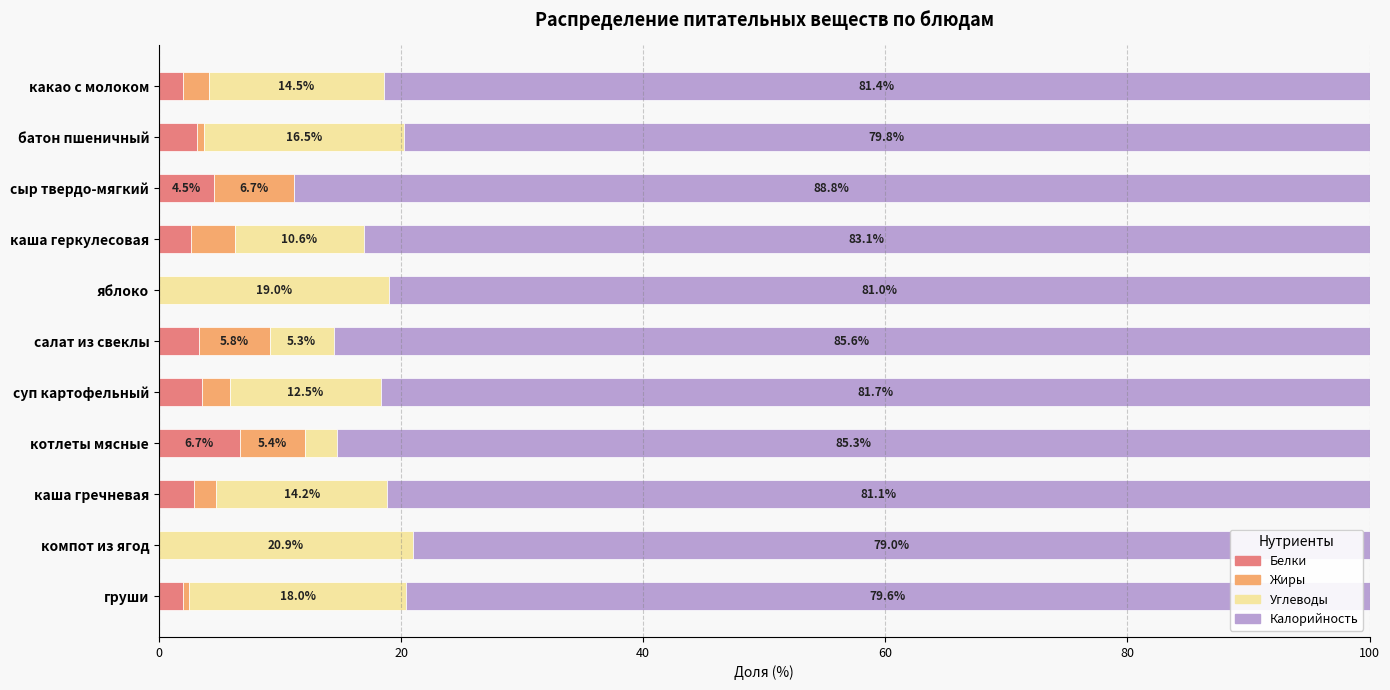

What is the maximum value for Белки?

6.7